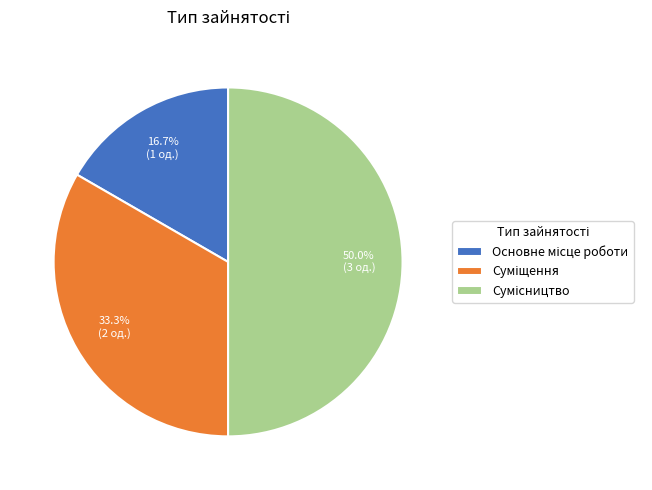

Is it true that Суміщення is 47% of the pie?

False